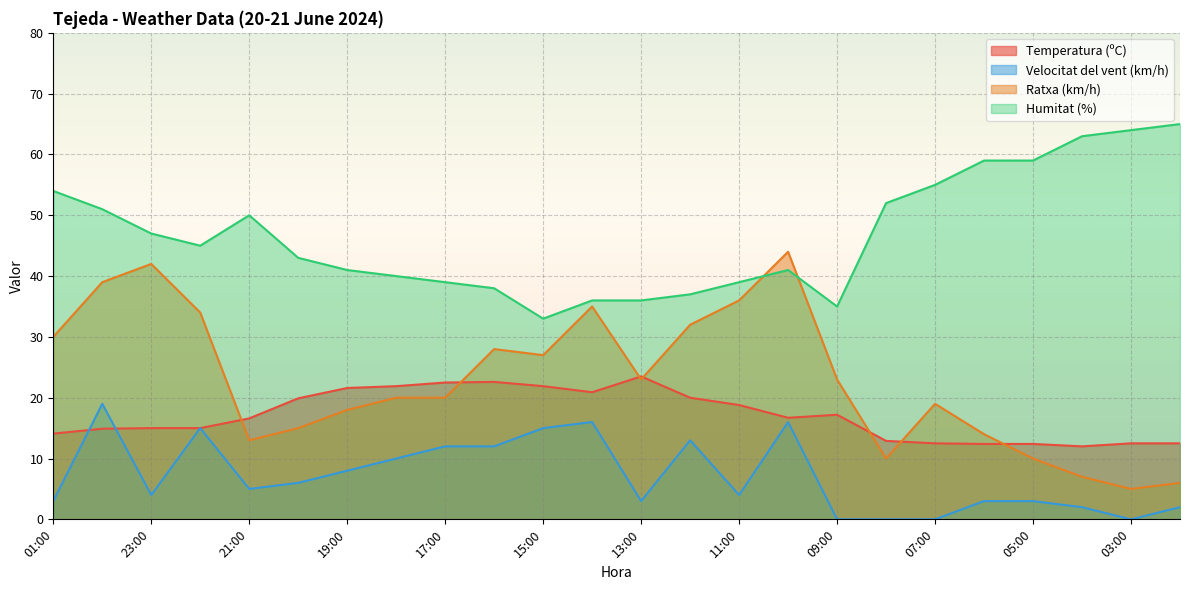

At 14:00, list the series in order from smallest to largest.

Velocitat del vent (km/h), Temperatura (ºC), Ratxa (km/h), Humitat (%)